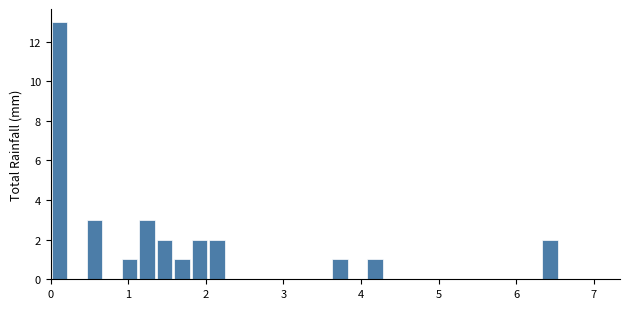

Around what value on the x-axis is the tallest bar? Give the approximate position of its centre, as read against the axis.

0.1